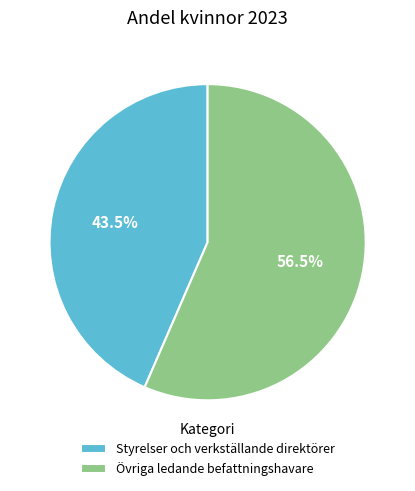

How many segments does this pie chart have?

2